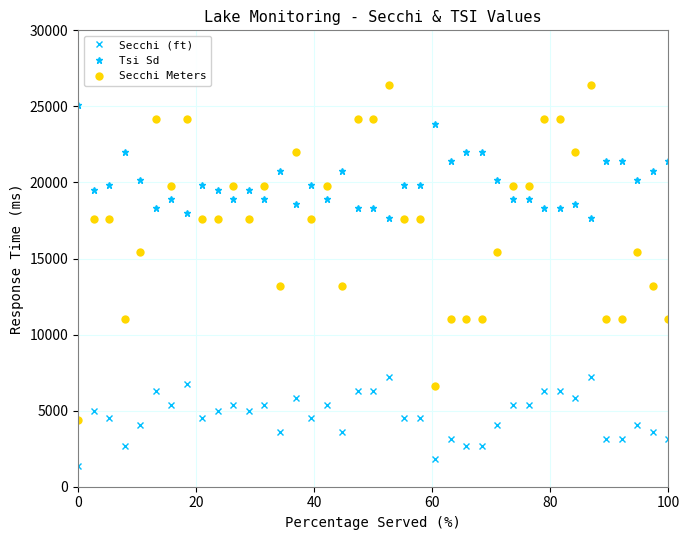

True or false: Secchi Meters has more than 2 interior local peaks.

True